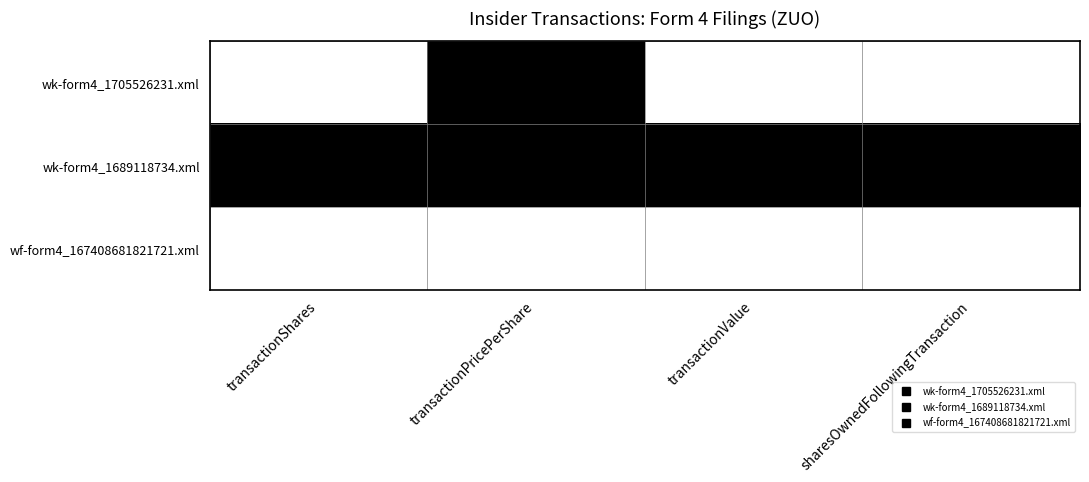

Between transactionPricePerShare and transactionValue, which series saw the biggest shift?

wk-form4_1705526231.xml